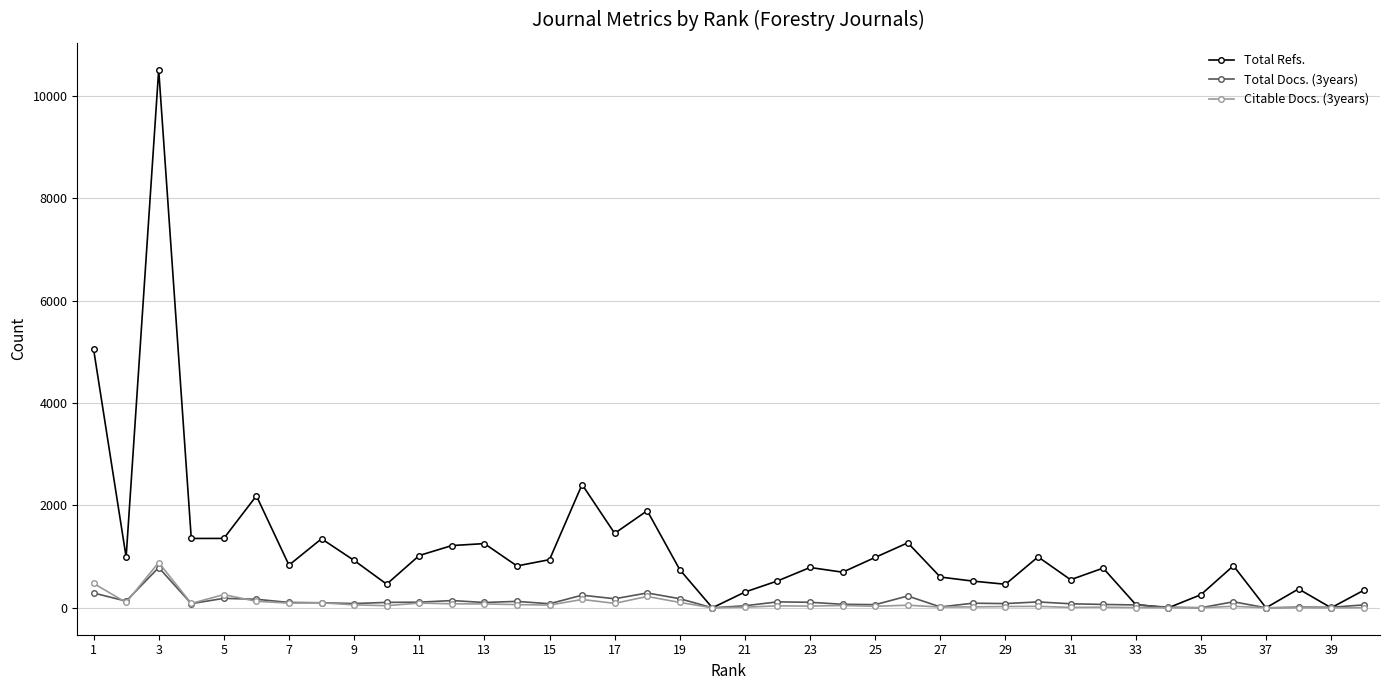

Which series has the largest total across all categories?

Total Refs.